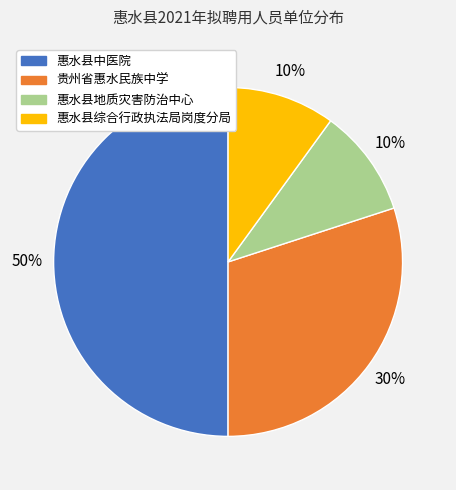

To the nearest percent, what is the difference between the 惠水县中医院 and 惠水县综合行政执法局岗度分局 slice percentages?

40%